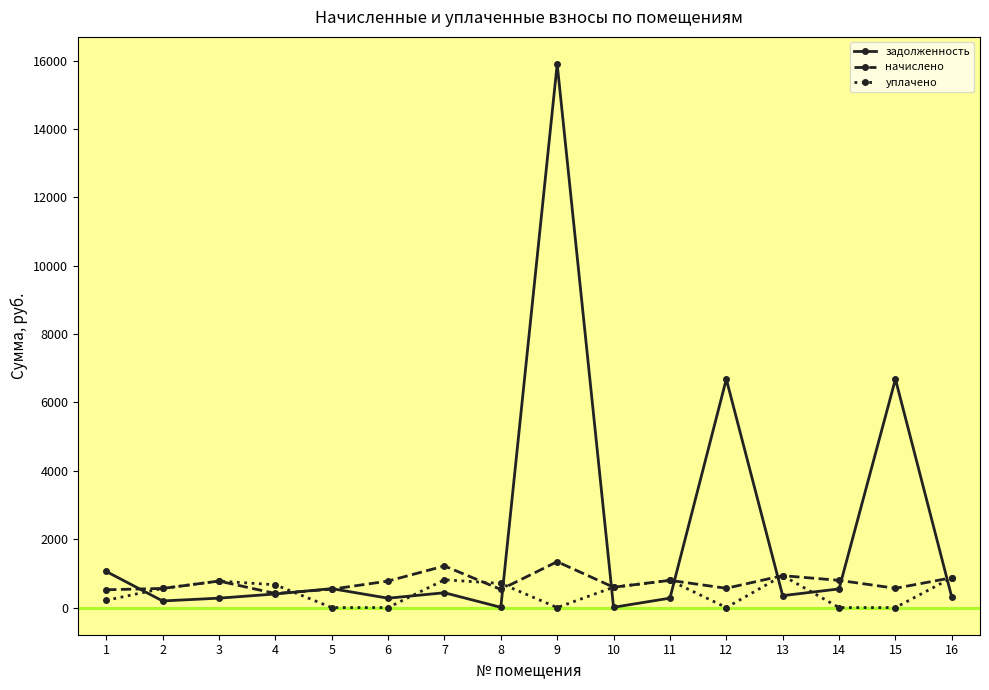

What is the value of the задолженность point at the 7th from the left?

433.1